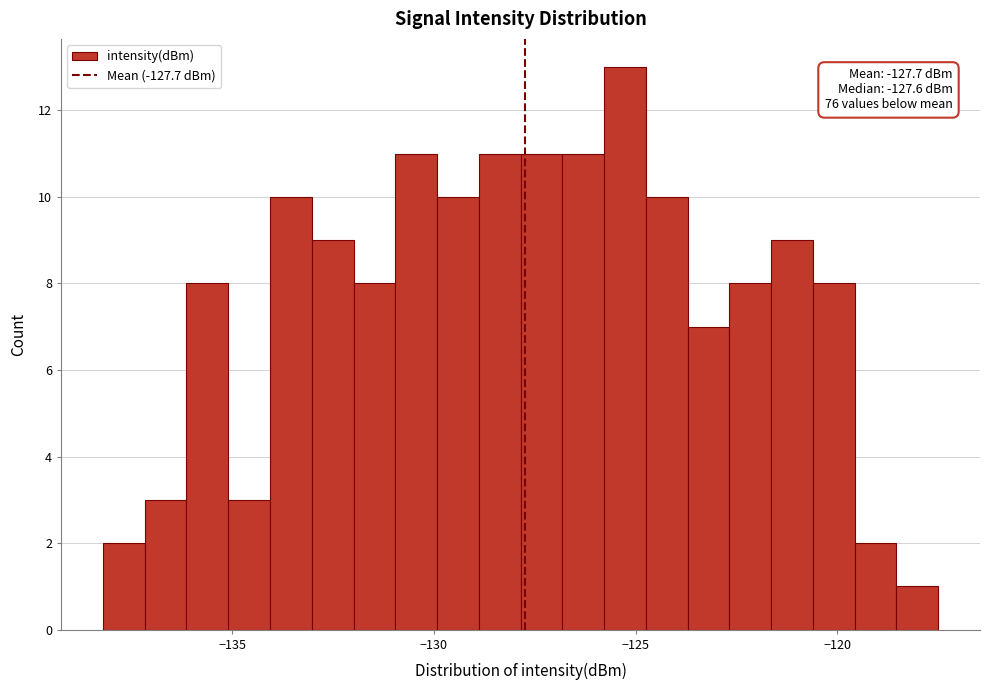

Read against the x-axis, roughly where is the centre of the tallest bar?

-125.5